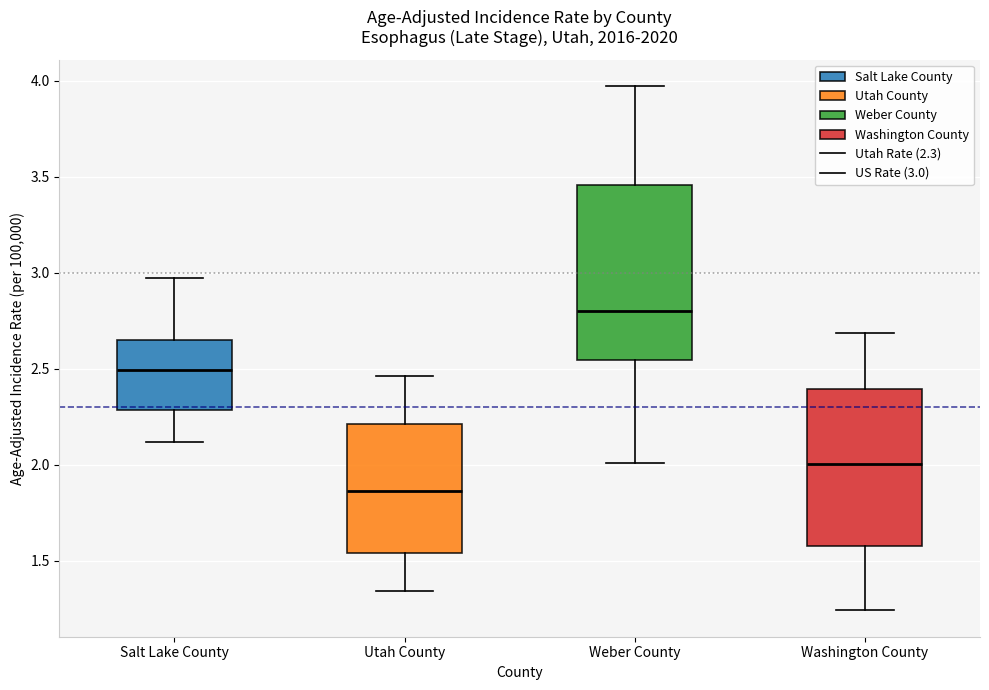

Reading left to right, read every box against the y-axis: the position of its median line, the range the box covers, and the ends of its whiskers. The values are not printed on the chart, so give them approximately, as read against the axis.

Salt Lake County: median 2.50, box 2.30 to 2.65, whiskers 2.10 to 2.95
Utah County: median 1.85, box 1.55 to 2.20, whiskers 1.35 to 2.45
Weber County: median 2.80, box 2.55 to 3.45, whiskers 2.00 to 3.95
Washington County: median 2.00, box 1.55 to 2.40, whiskers 1.25 to 2.70